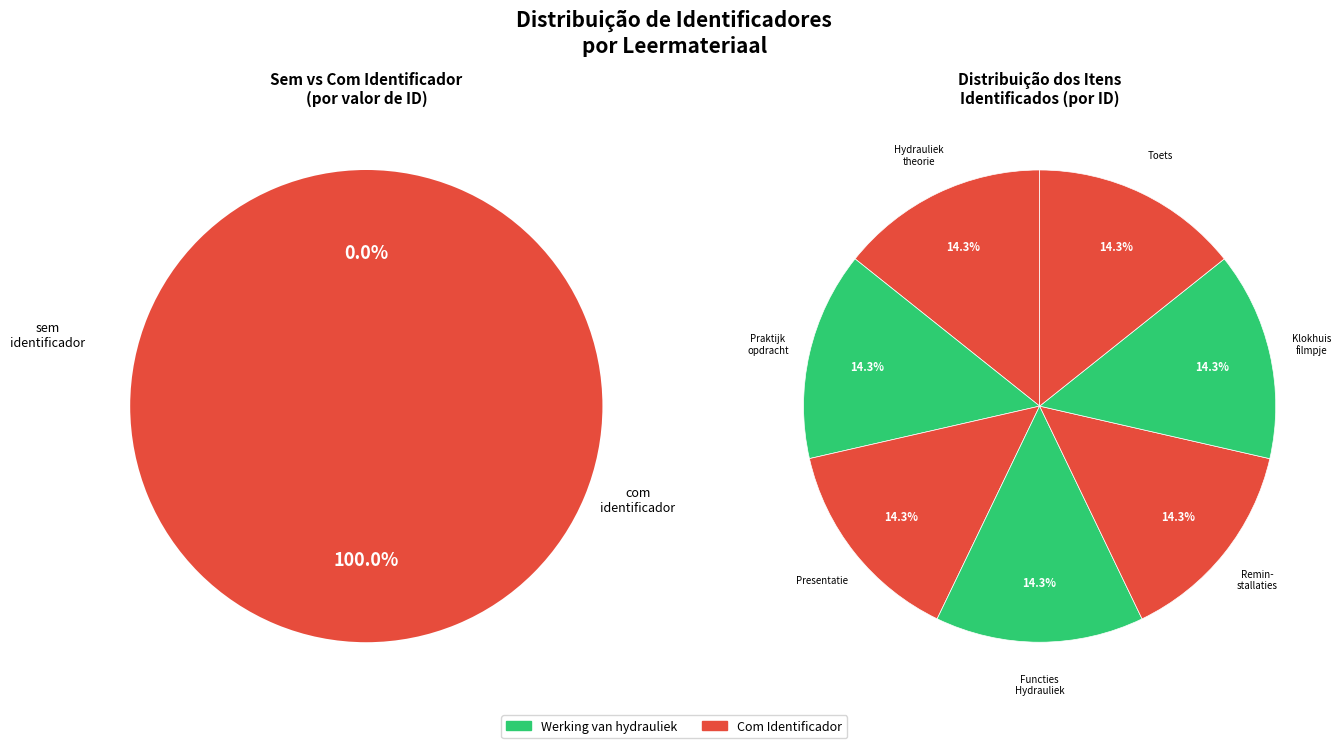

How many segments does this pie chart have?

8